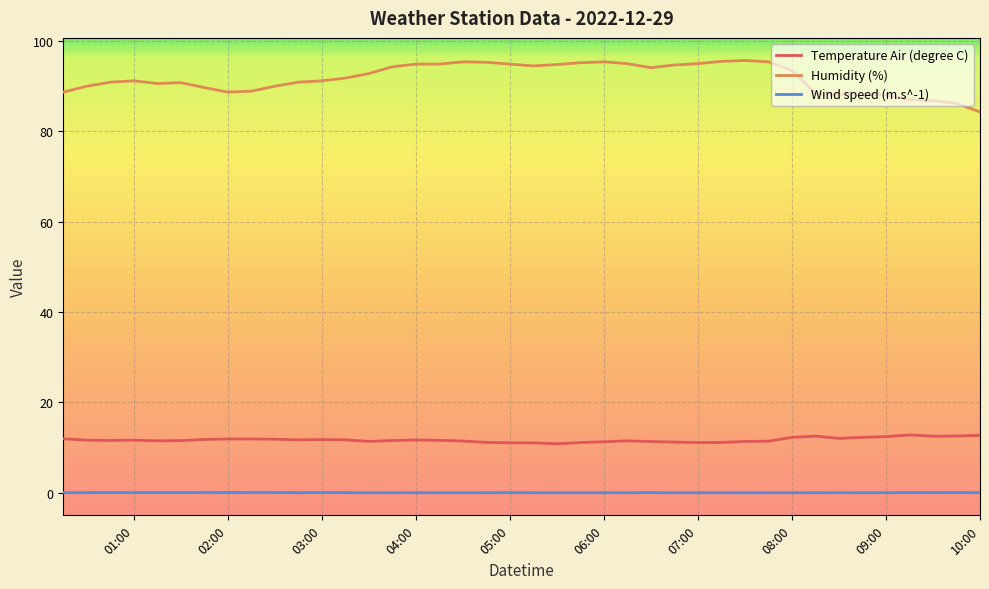

Which series has the largest range (max minus min)?

Humidity (%)